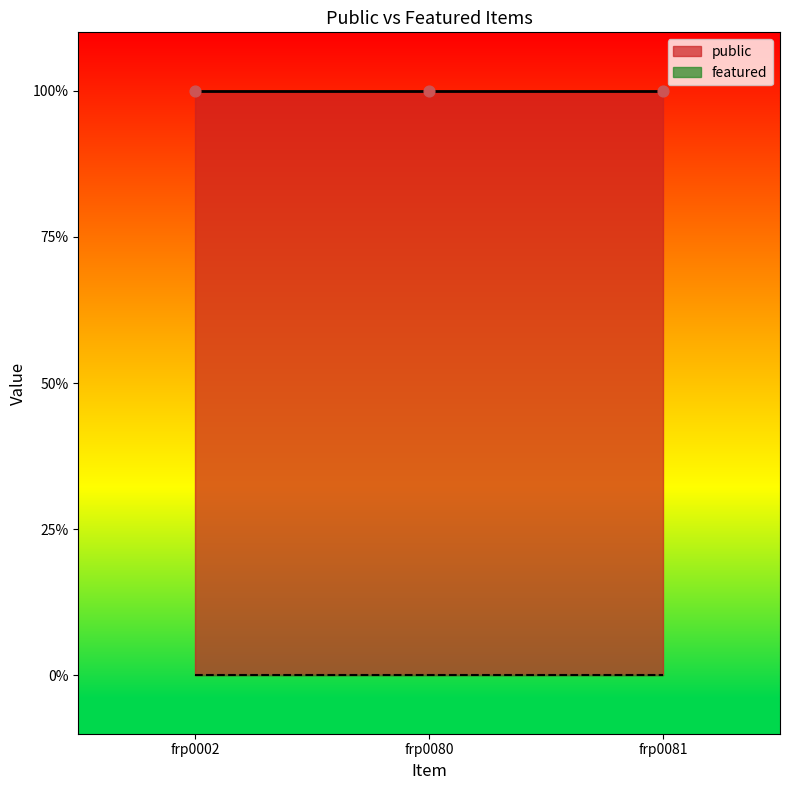

Which series contains the highest Y value?

public